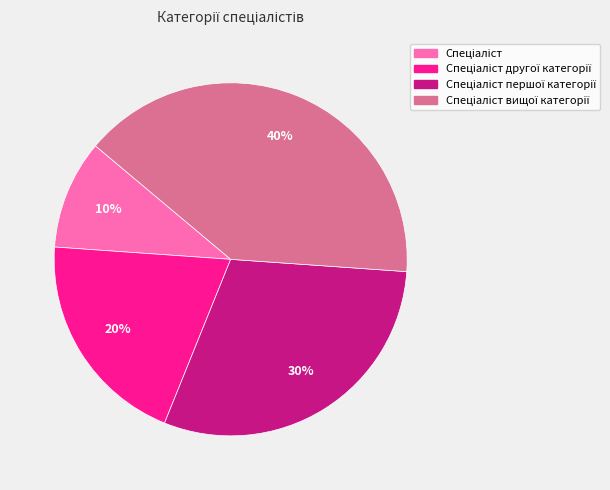

To the nearest percent, what is the difference between the largest and smallest slice percentages?

30%